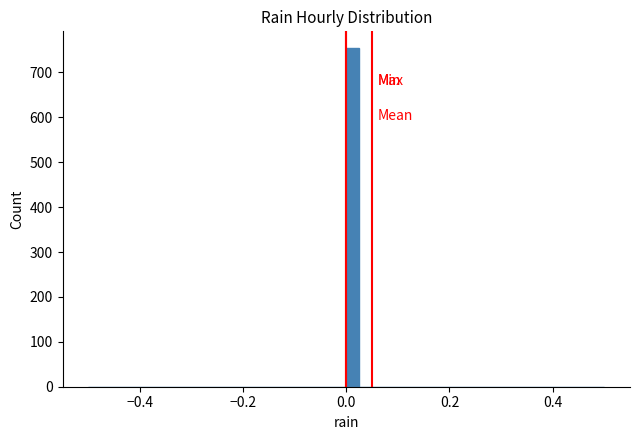

Read against the x-axis, roughly where is the centre of the tallest bar?

0.02